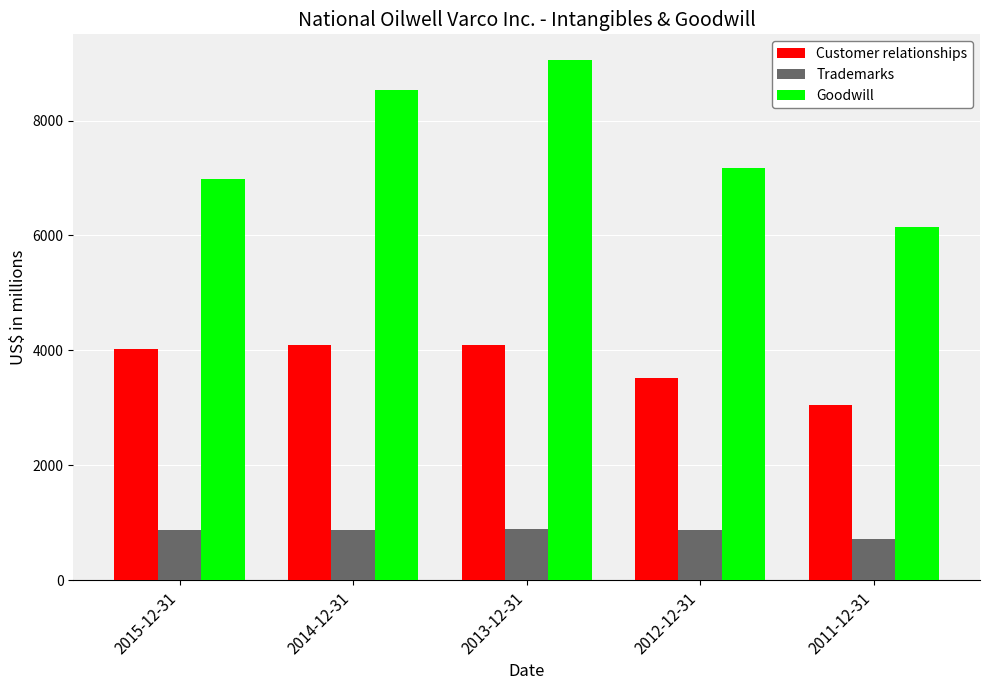

Between 2015-12-31 and 2011-12-31, which series saw the biggest shift?

Customer relationships